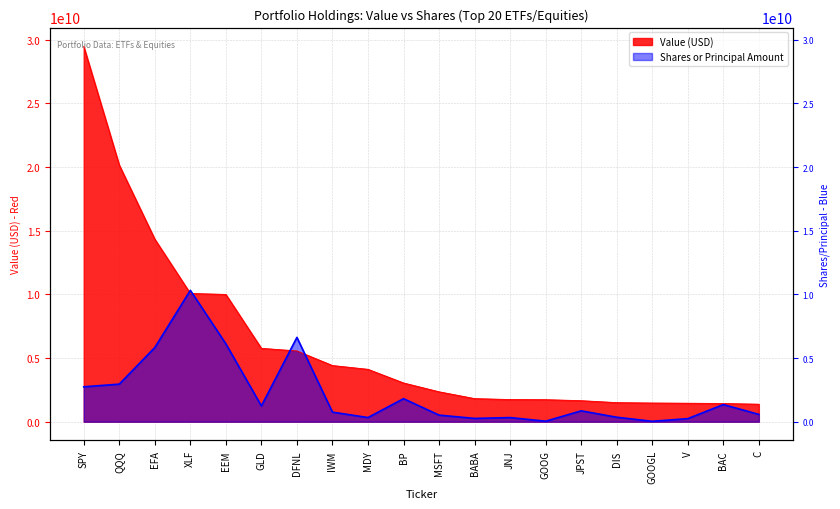

How many values in the Value (USD) series exceed 3044311000?

9